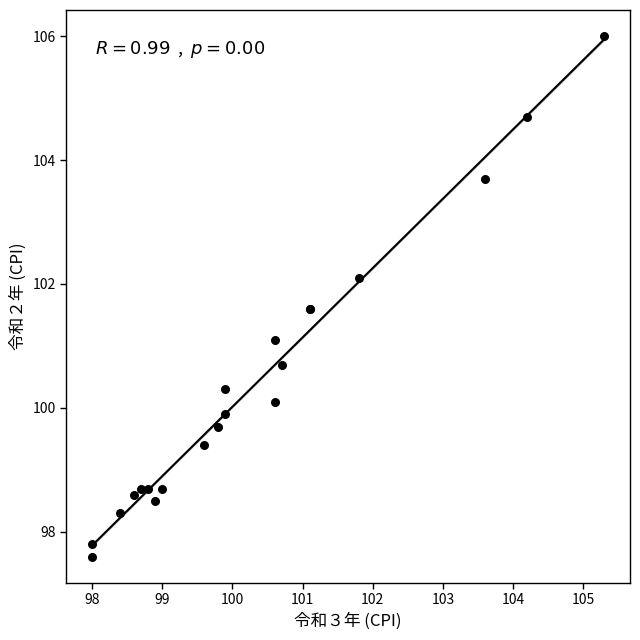

What Y value in the scatter plot is closest to 101?

101.1